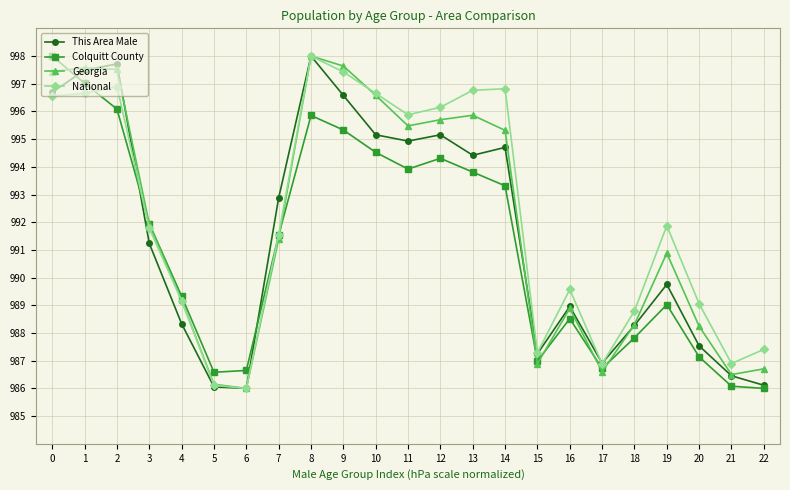

The National series shows 995.9 at 11. True or false?

True